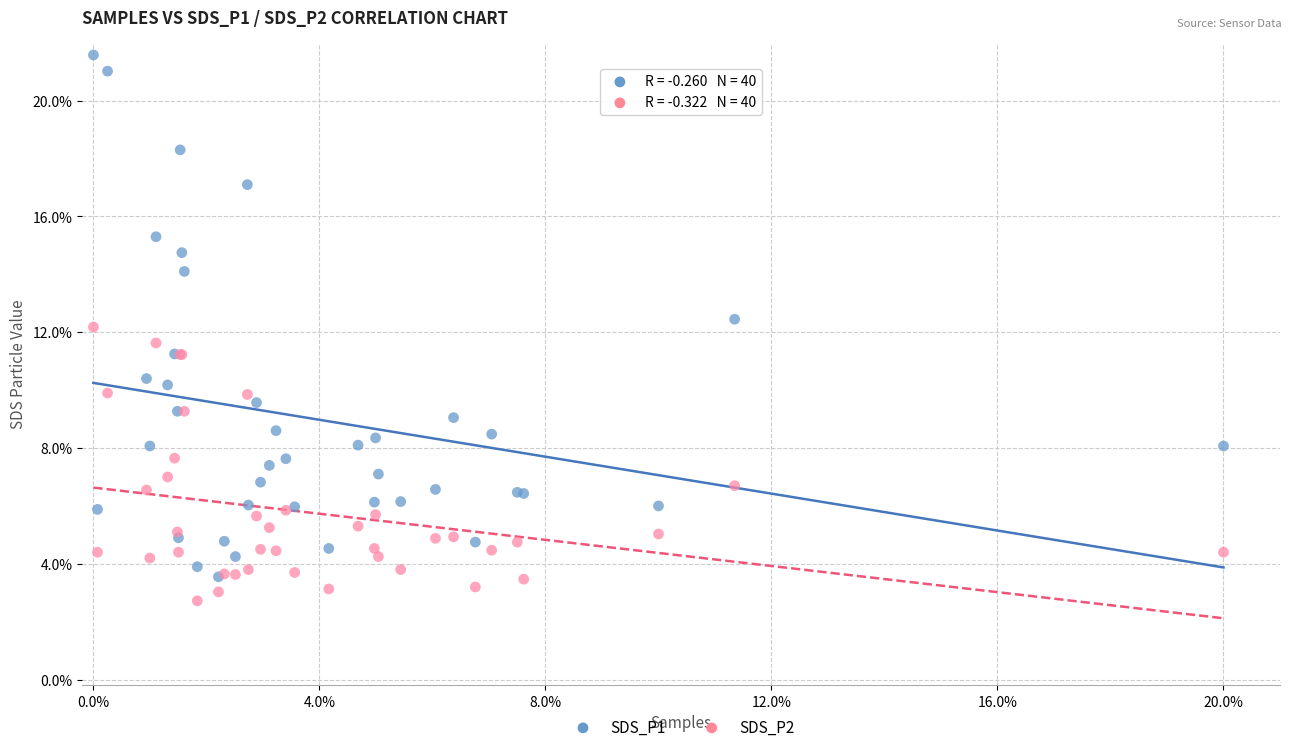

What are all the series names shown in the legend?

SDS_P1, SDS_P2